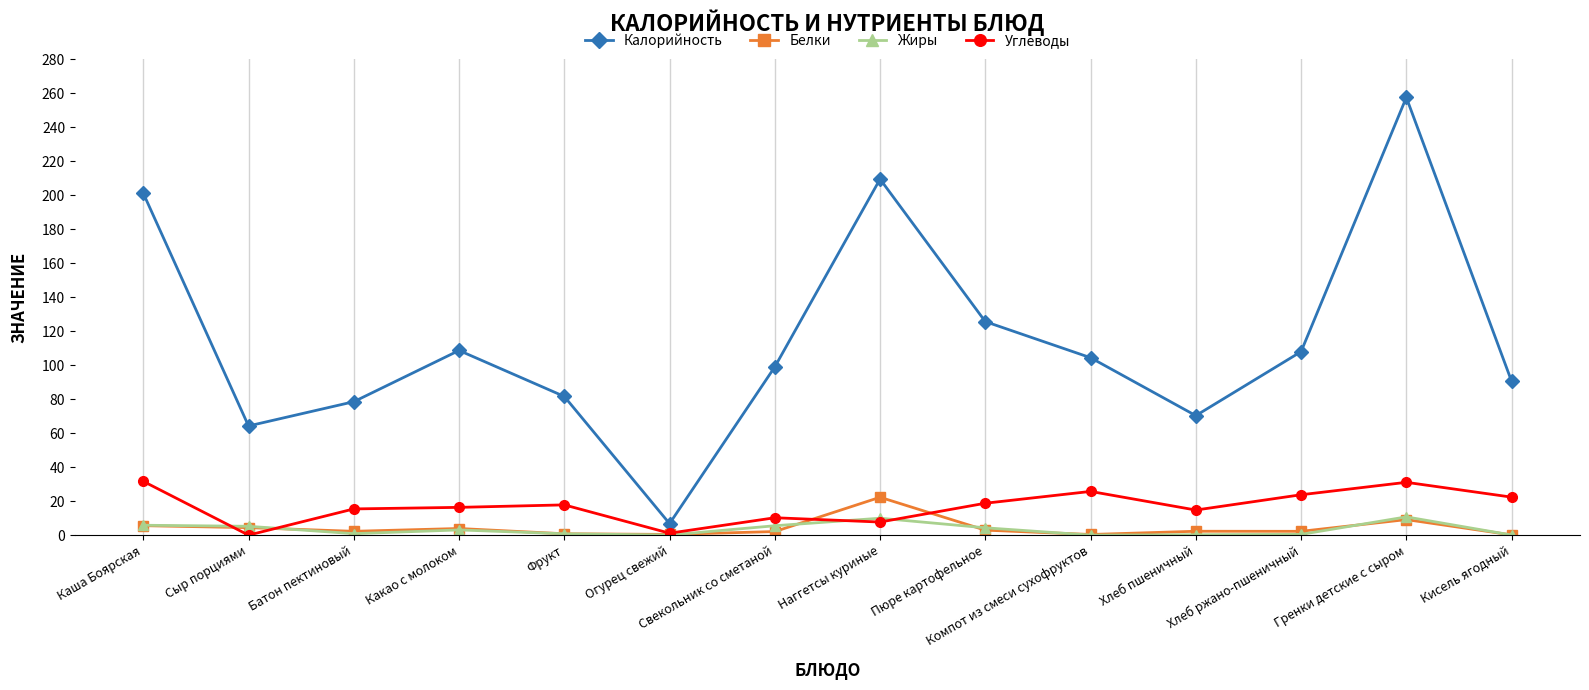

What is the approximate value of Белки at Наггетсы куриные?

22.3